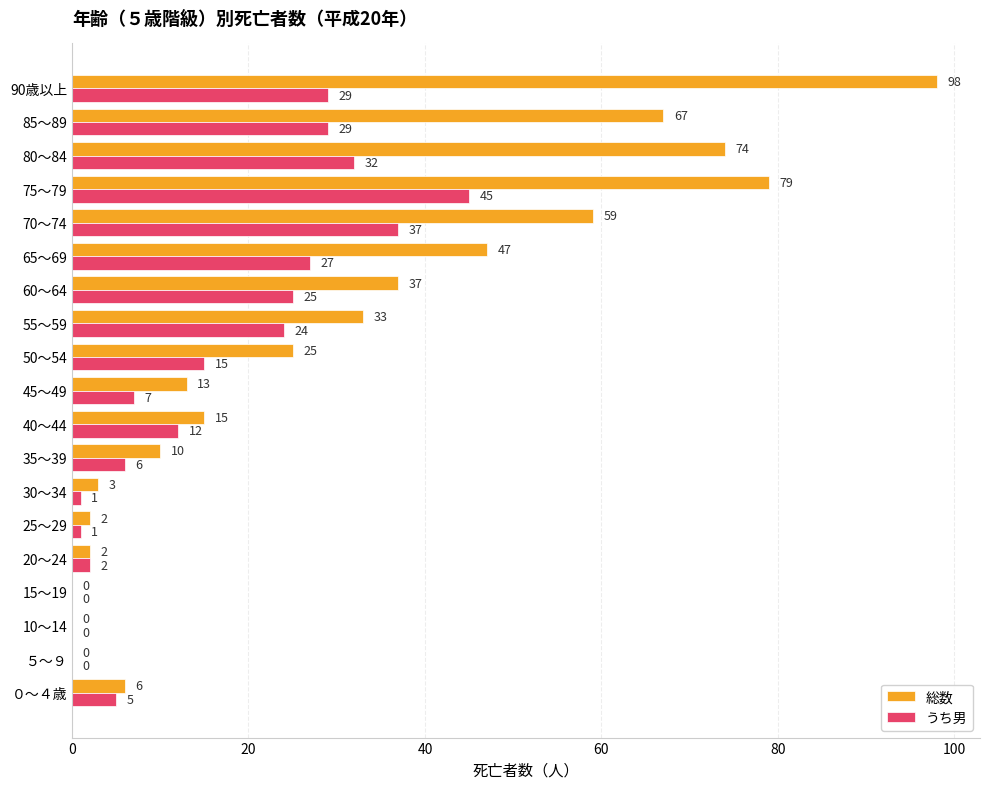

Where is うち男 nearest to the value 22?

55～59